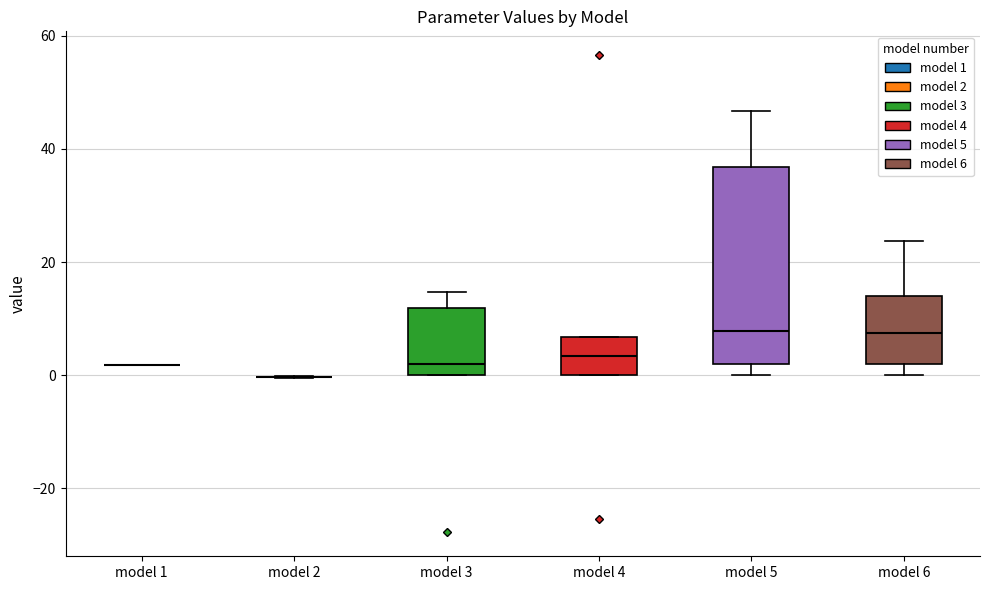

Reading left to right, read every box against the y-axis: the position of its median line, the range the box covers, and the ends of its whiskers. The values are not printed on the chart, so give them approximately, as read against the axis.

model 1: box collapsed to a line at 2, whiskers 2 to 2
model 2: box collapsed to a line at 0, whiskers 0 to 0
model 3: median 2, box 0 to 12, whiskers 0 to 14
model 4: median 4, box 0 to 6, whiskers 0 to 6
model 5: median 8, box 2 to 36, whiskers 0 to 46
model 6: median 8, box 2 to 14, whiskers 0 to 24